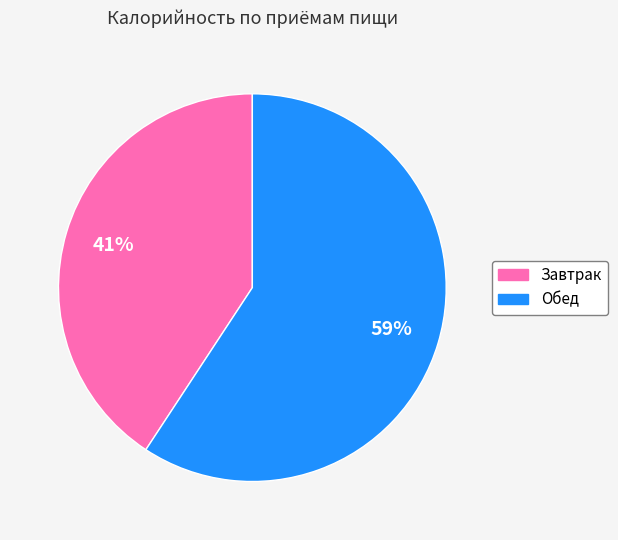

To the nearest percent, what percentage of the pie is Завтрак?

41%